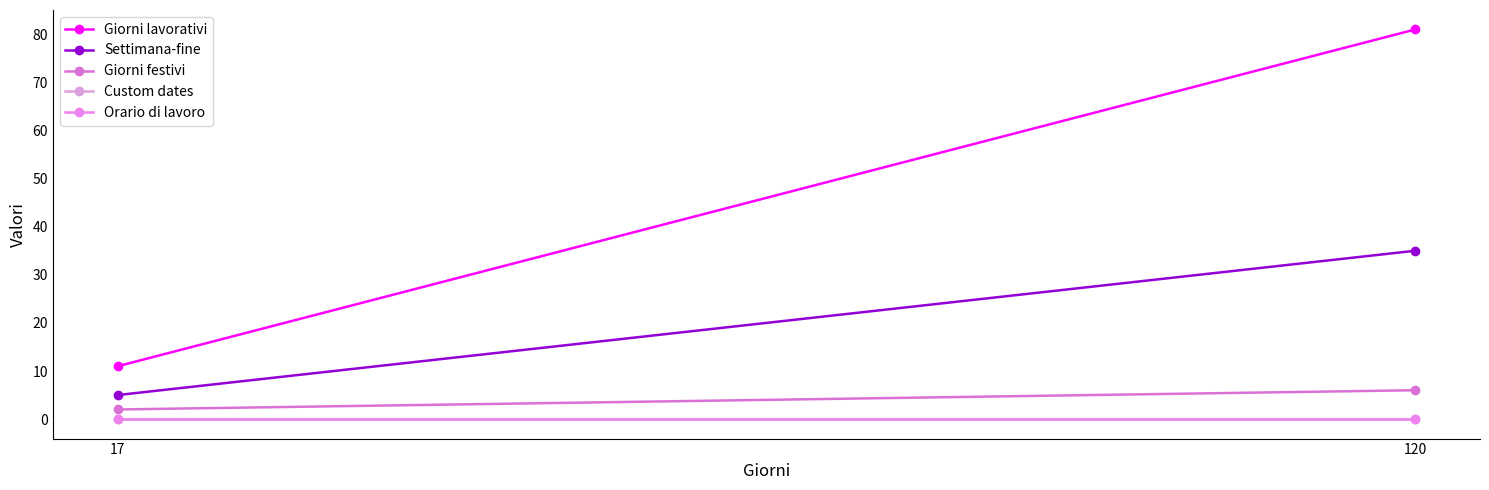

List the series in order of their peak value, lowest first.

Custom dates, Orario di lavoro, Giorni festivi, Settimana-fine, Giorni lavorativi